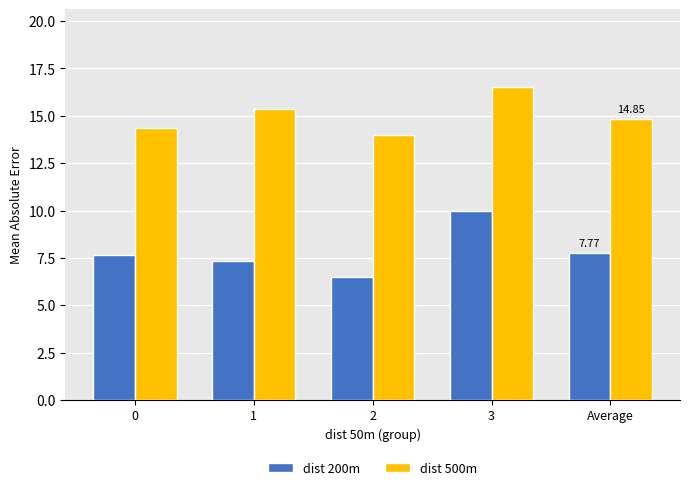

Reading left to right, list all the values displayed in this chart.

dist 200m: 7.7	7.3	6.5	10.0	7.8
dist 500m: 14.3	15.3	14.0	16.5	14.8